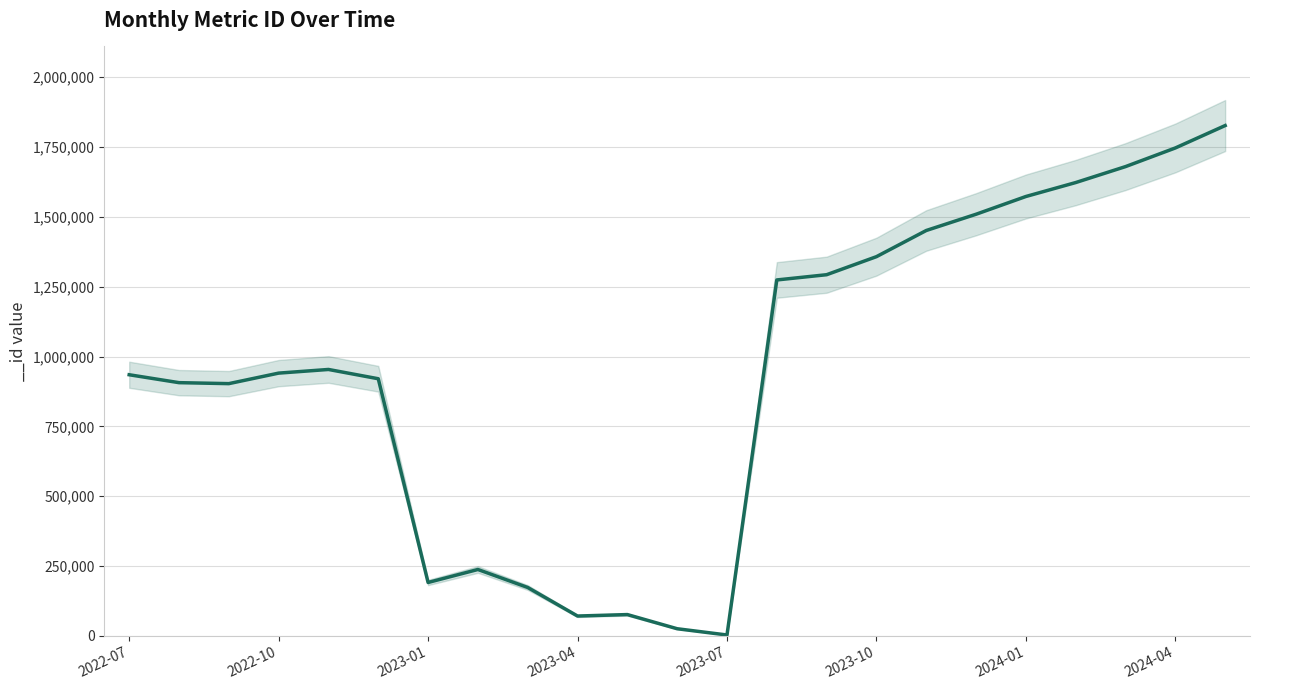

What is the maximum value shown in the chart?

1826978